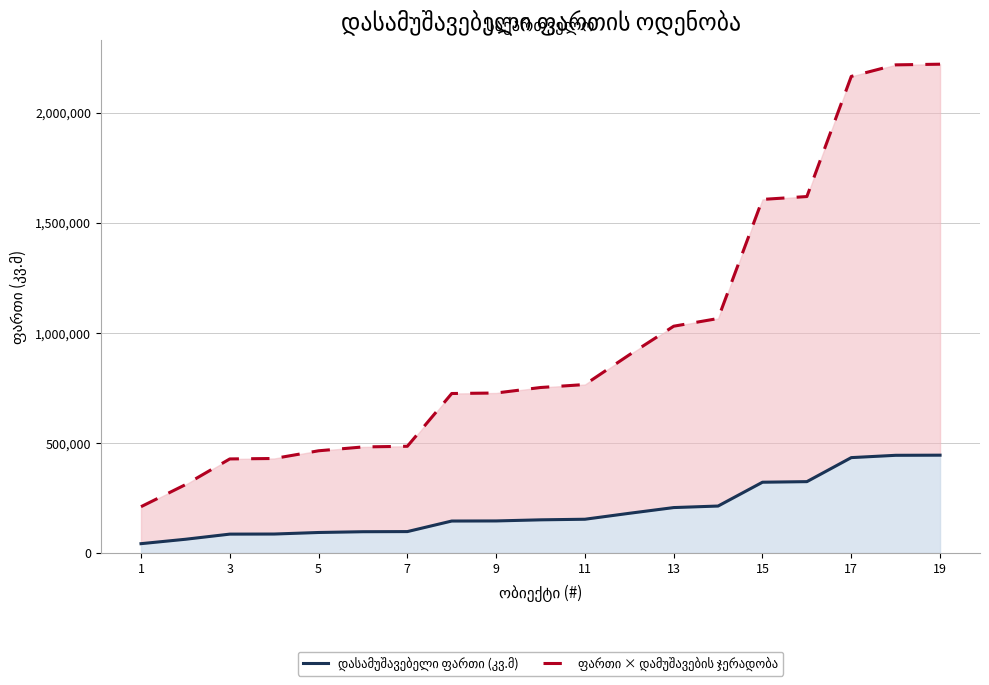

At which category is the sum across all series the highest?

19